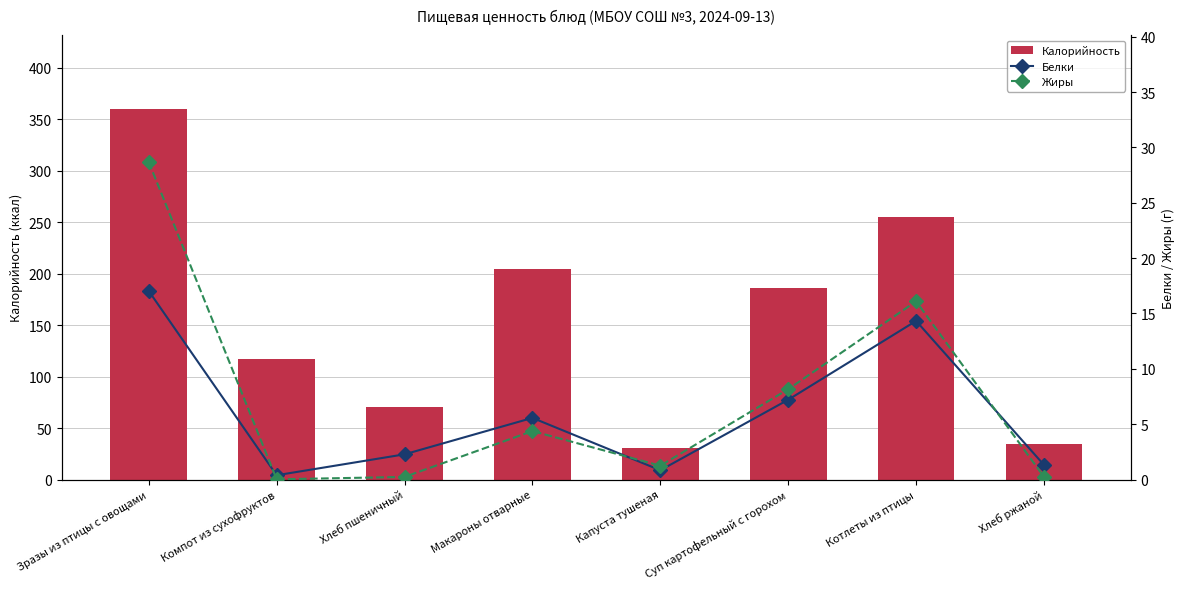

Reading right to left, extract all data points from this chart.

Калорийность: Хлеб ржаной=34.8	Котлеты из птицы=255.4	Суп картофельный с горохом=186.0	Капуста тушеная=31.0	Макароны отварные=204.7	Хлеб пшеничный=70.5	Компот из сухофруктов=117.5	Зразы из птицы с овощами=360.0
Белки: Хлеб ржаной=1.3	Котлеты из птицы=14.3	Суп картофельный с горохом=7.2	Капуста тушеная=0.8	Макароны отварные=5.6	Хлеб пшеничный=2.3	Компот из сухофруктов=0.4	Зразы из птицы с овощами=17.0
Жиры: Хлеб ржаной=0.2	Котлеты из птицы=16.1	Суп картофельный с горохом=8.2	Капуста тушеная=1.2	Макароны отварные=4.4	Хлеб пшеничный=0.2	Компот из сухофруктов=0.0	Зразы из птицы с овощами=28.7